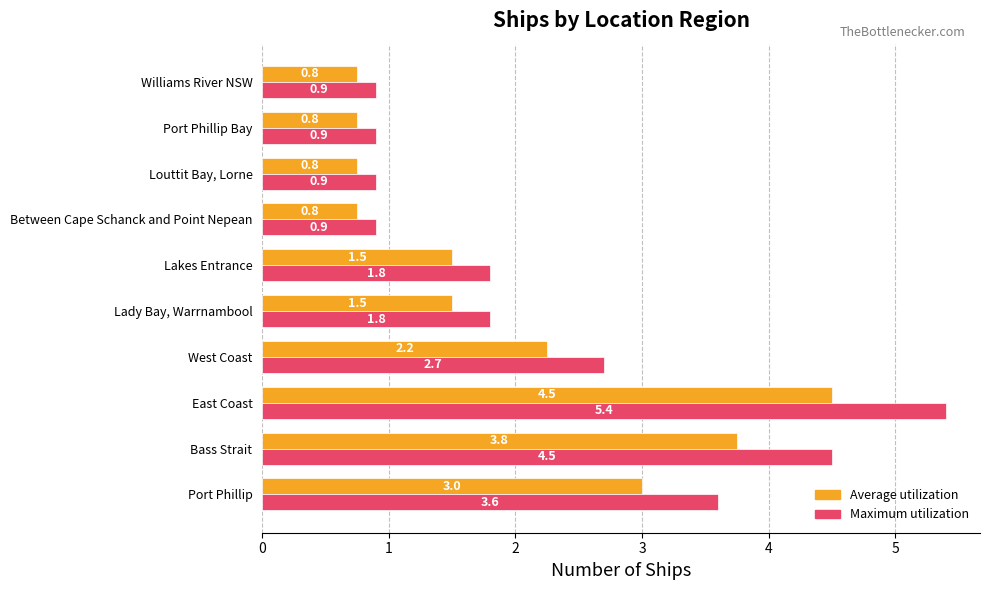

How many series are shown in this chart?

2